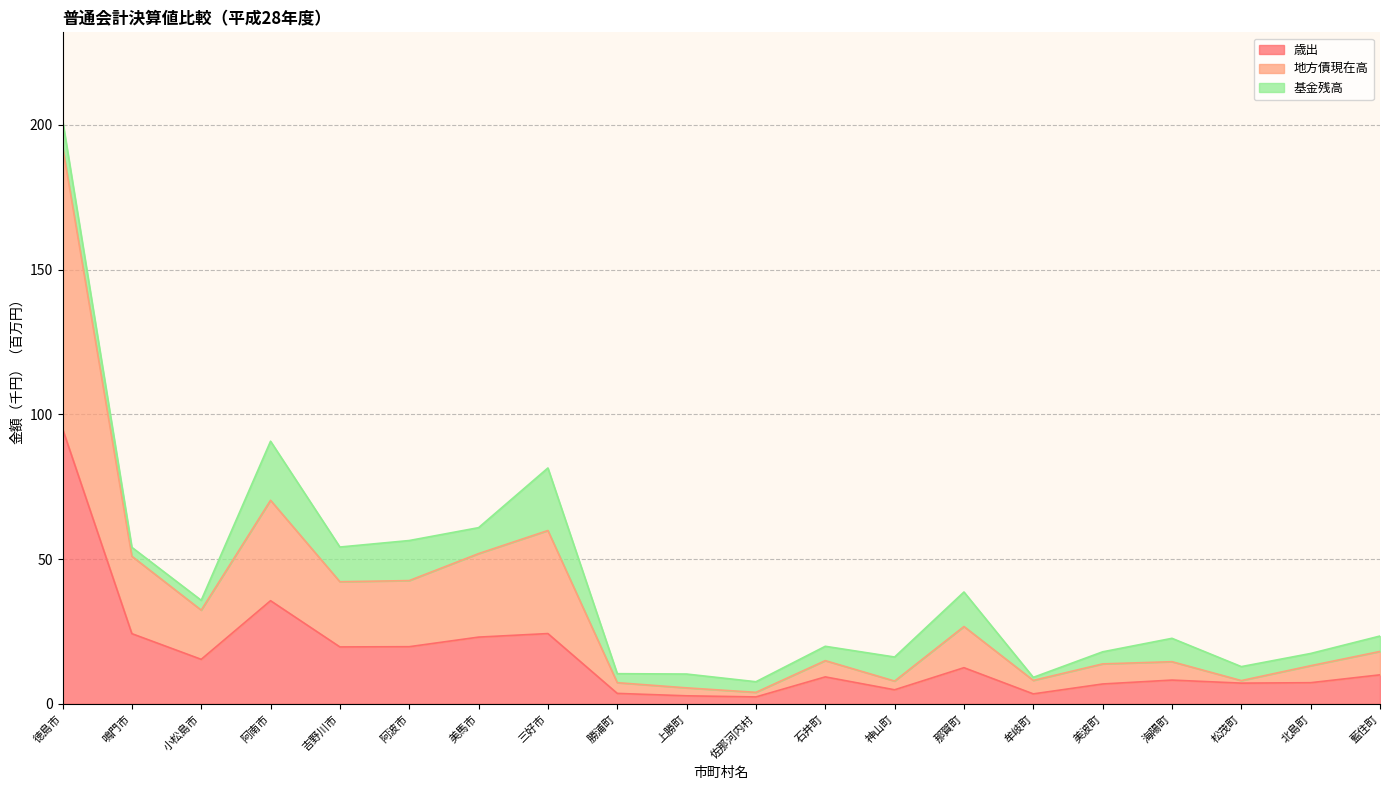

True or false: 地方債現在高 and 歳出 intersect in this chart.

False